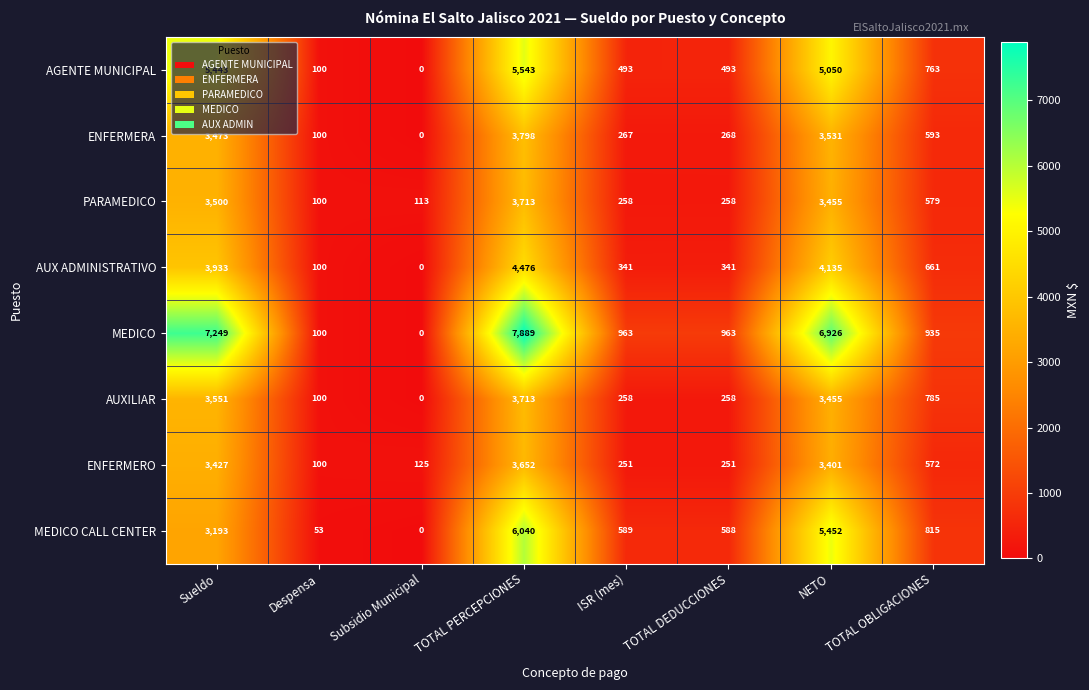

Rank the series at TOTAL OBLIGACIONES from lowest to highest value.

ENFERMERO, PARAMEDICO, ENFERMERA, AUX ADMINISTRATIVO, AGENTE MUNICIPAL, AUXILIAR, MEDICO CALL CENTER, MEDICO